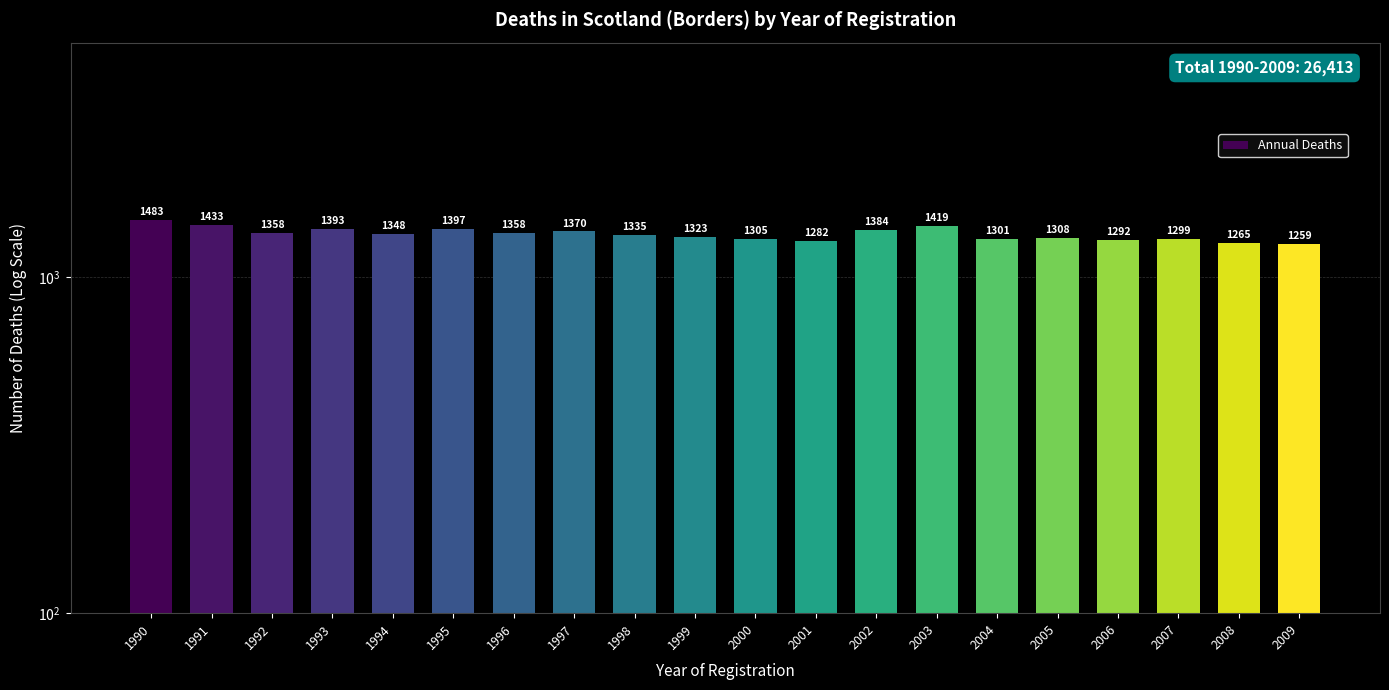

Rank the categories by value from lowest to highest.

2009, 2008, 2001, 2006, 2007, 2004, 2000, 2005, 1999, 1998, 1994, 1992, 1996, 1997, 2002, 1993, 1995, 2003, 1991, 1990